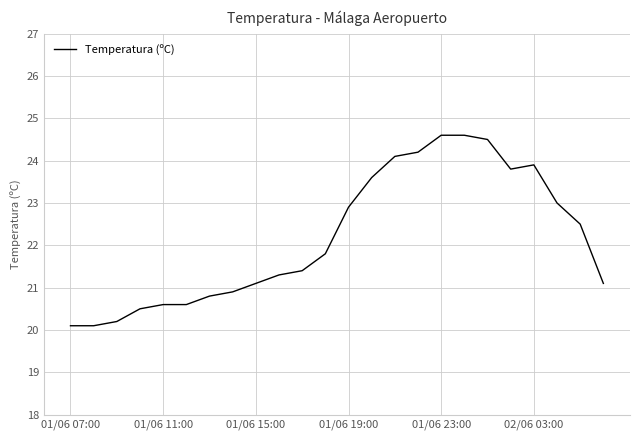

Reading right to left, transcribe all the data shown in this chart.

21.1	22.5	23.0	23.9	23.8	24.5	24.6	24.6	24.2	24.1	23.6	22.9	21.8	21.4	21.3	21.1	20.9	20.8	20.6	20.6	20.5	20.2	20.1	20.1